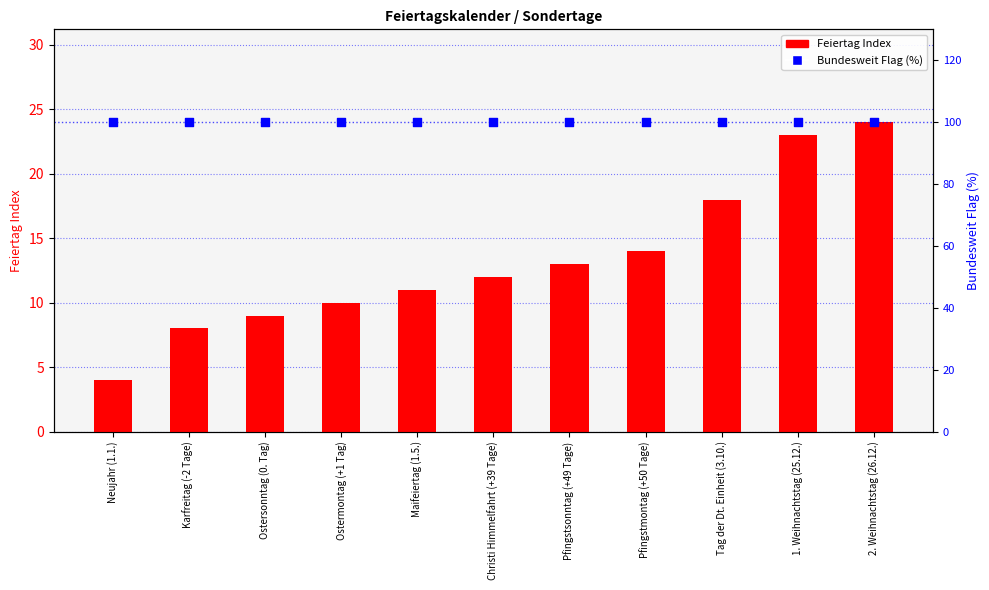

At how many categories does at least one series exceed 21?

11